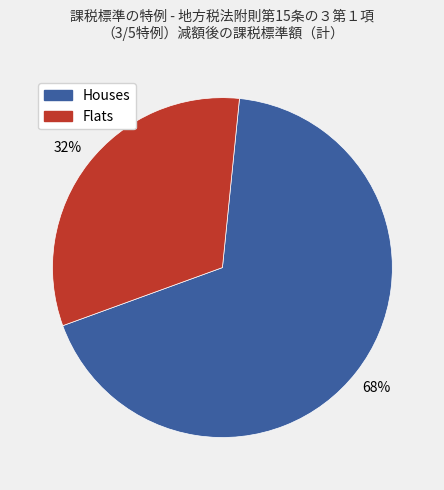

Which category accounts for the majority?

Houses